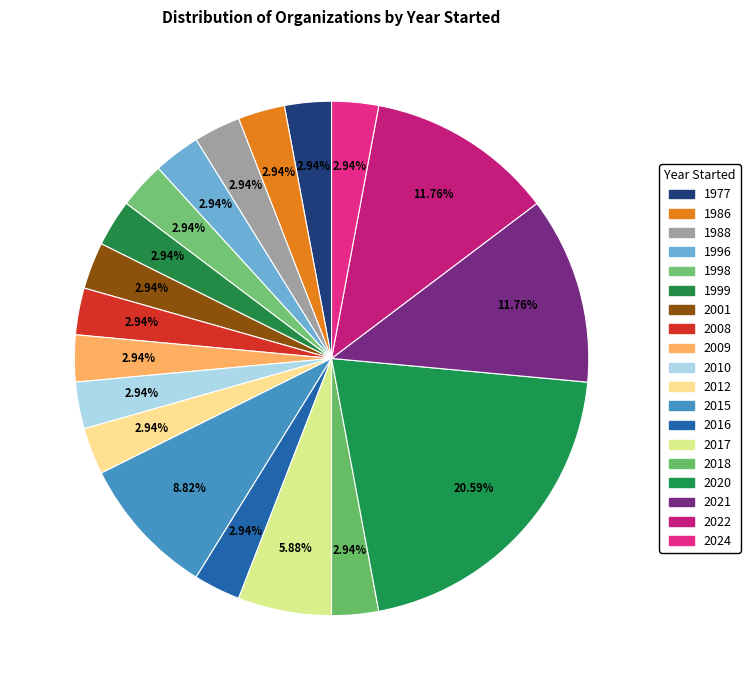

Rank the categories by value from highest to lowest.

2020, 2021, 2022, 2015, 2017, 1977, 1986, 1988, 1996, 1998, 1999, 2001, 2008, 2009, 2010, 2012, 2016, 2018, 2024